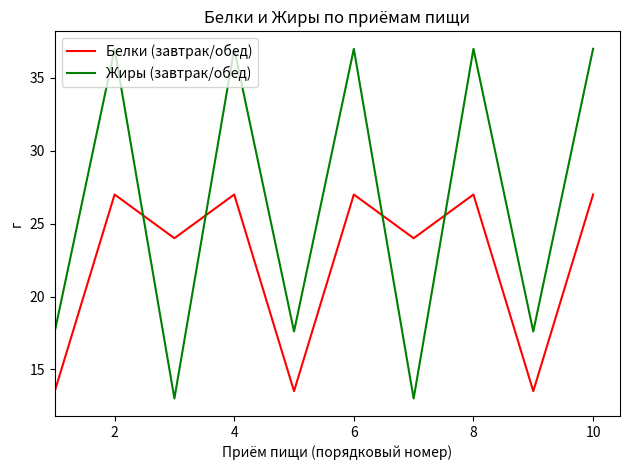

Reading left to right, transcribe all the data shown in this chart.

Белки (завтрак/обед): 13.5	27.0	24.0	27.0	13.5	27.0	24.0	27.0	13.5	27.0
Жиры (завтрак/обед): 17.6	37.0	13.0	37.0	17.6	37.0	13.0	37.0	17.6	37.0